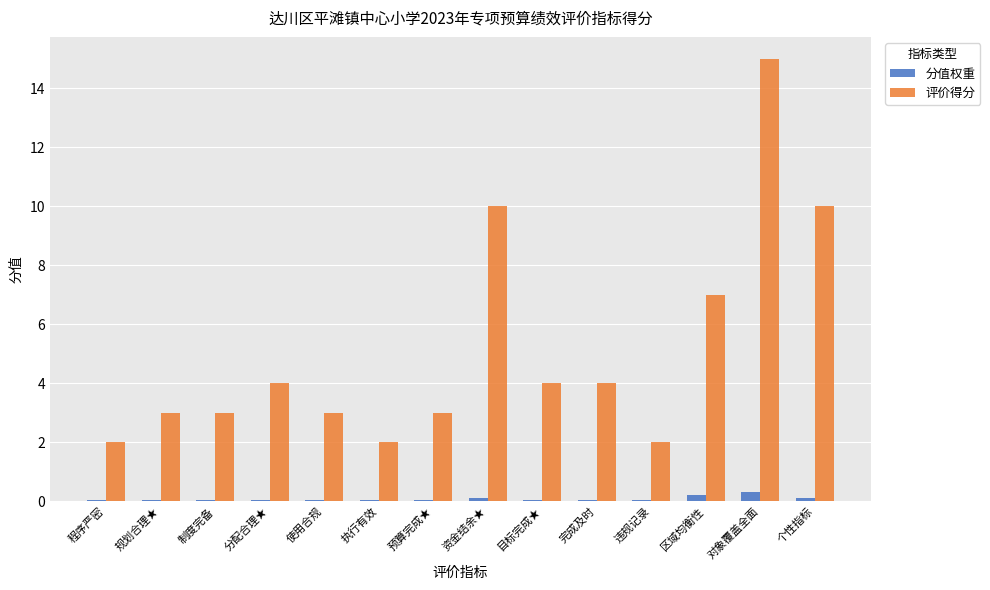

The value of 评价得分 at 制度完备 is 3.0. True or false?

True